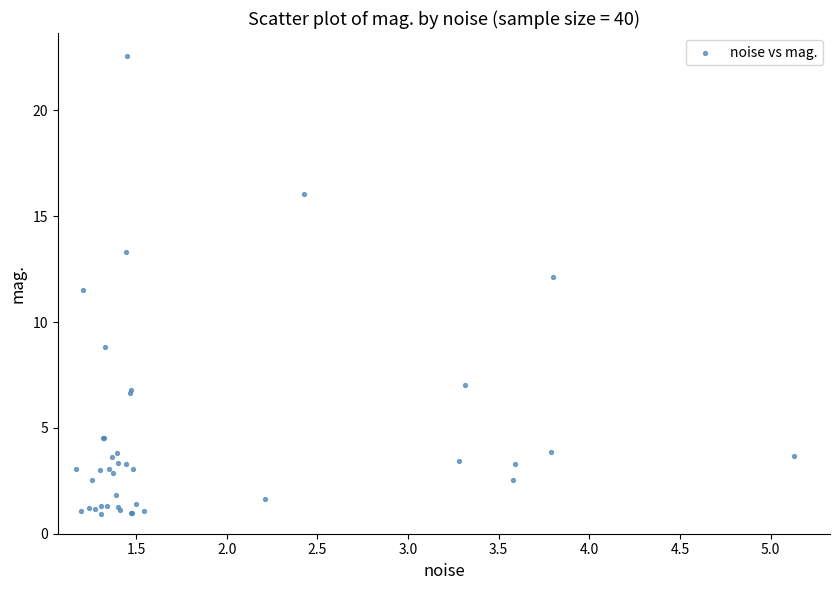

What Y value in the scatter plot is closest to 11?

11.5